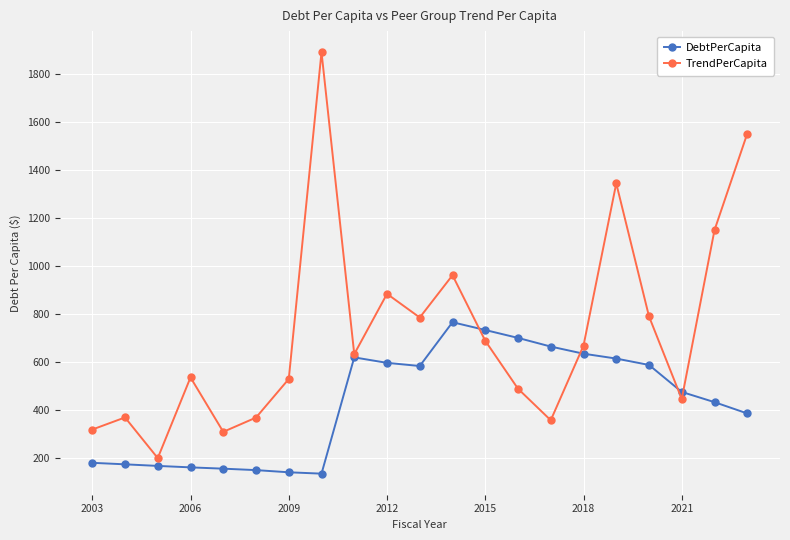

How many interior local valleys does the TrendPerCapita series have?

6